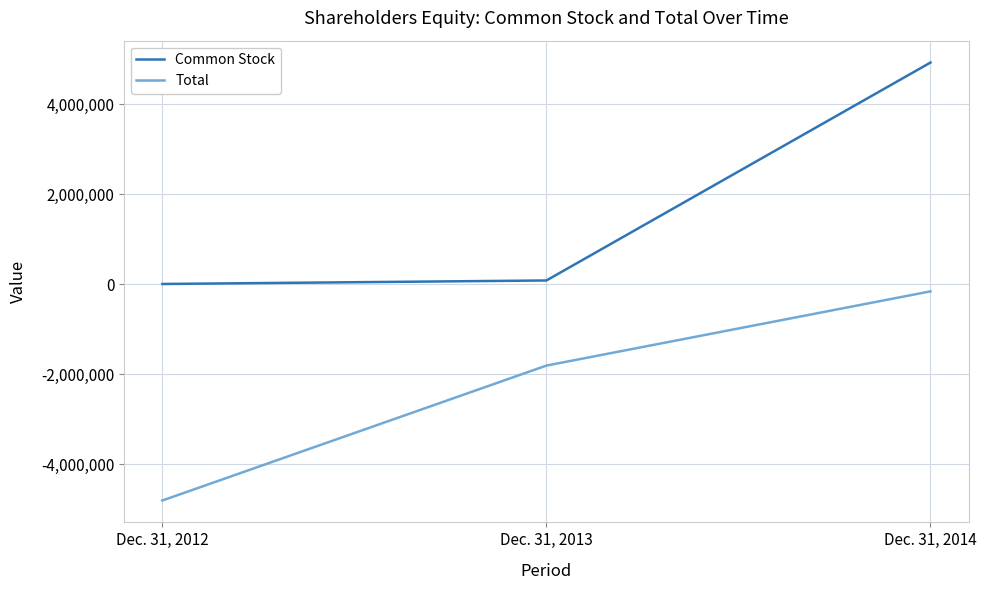

Is the value of Common Stock at Dec. 31, 2013 greater than the value of Total at Dec. 31, 2012?

Yes